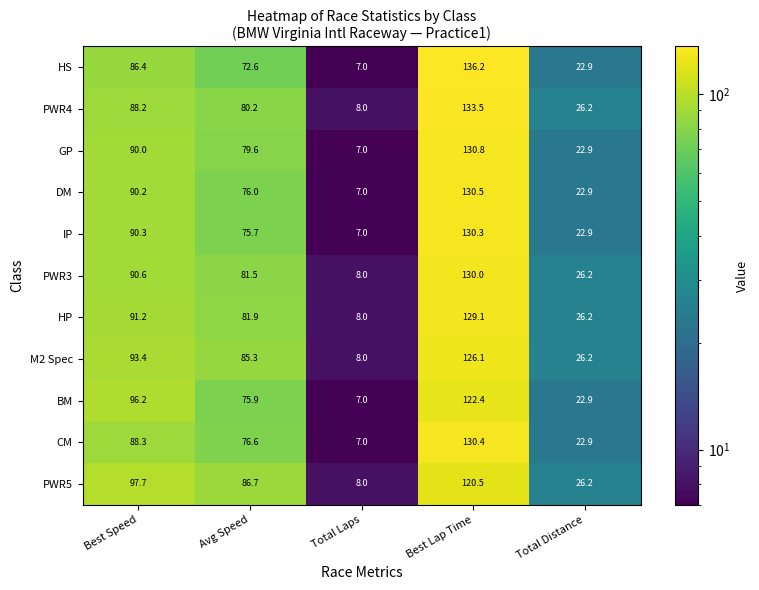

The value of HP at Total Laps is 8.0. True or false?

True